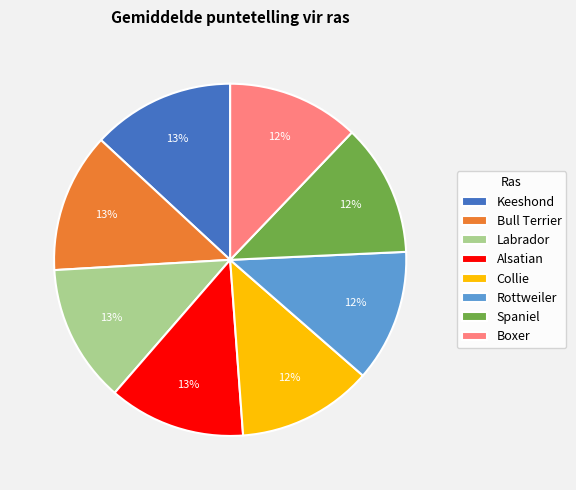

Approximately how many times larger is the value at Rottweiler compared to Keeshond?

0.9